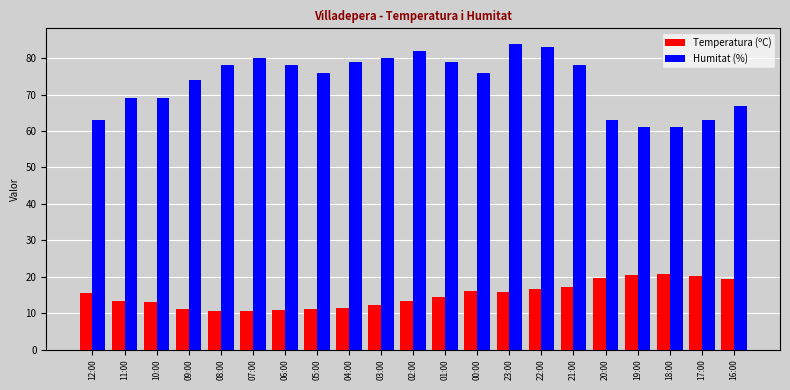

Which series has the widest spread of values?

Humitat (%)